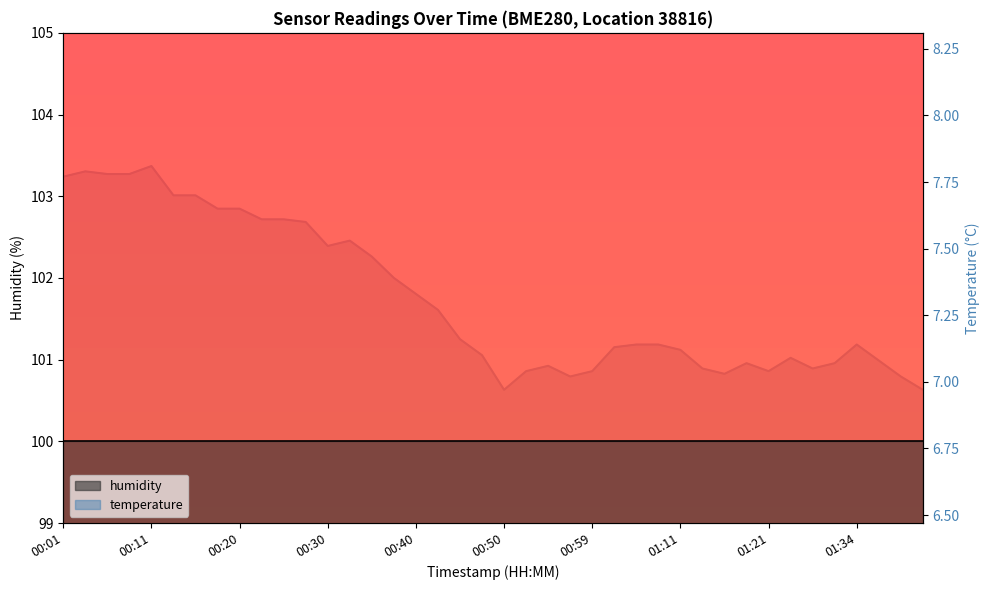

What is the value of the 27th point from the left?

7.1